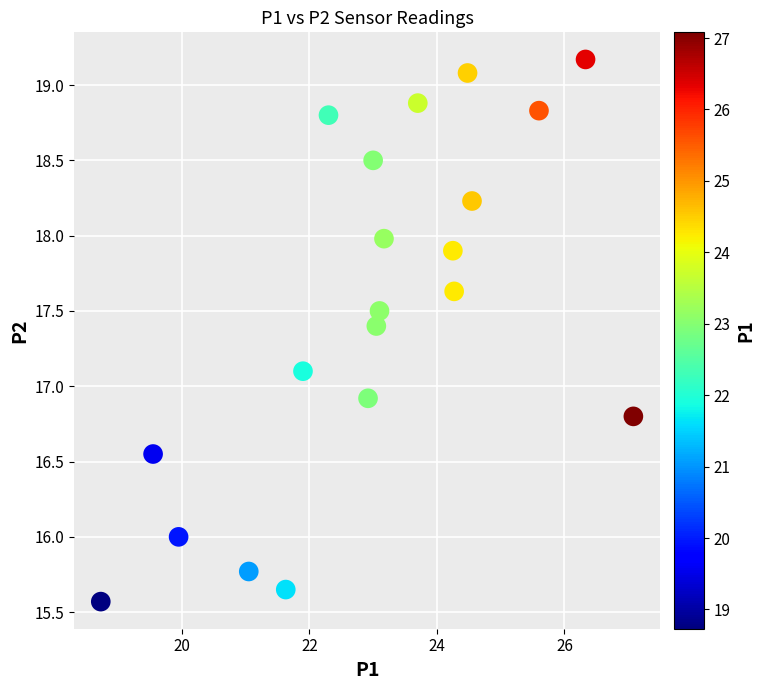

What is the range of X values (max minus min)?

8.3